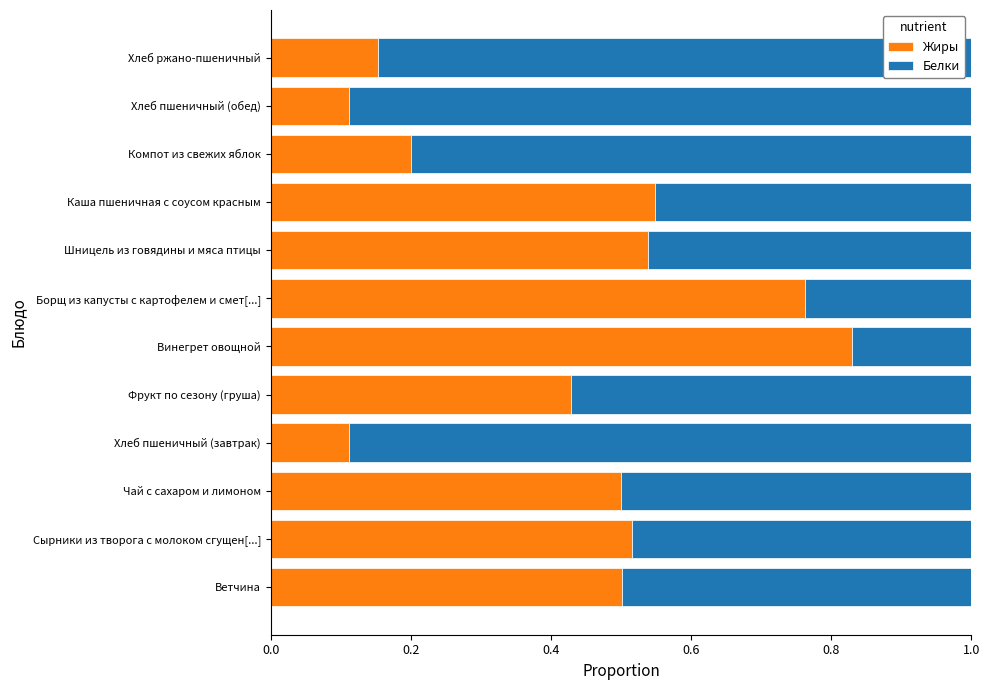

What is the total value across all series at Фрукт по сезону (груша)?

1.0